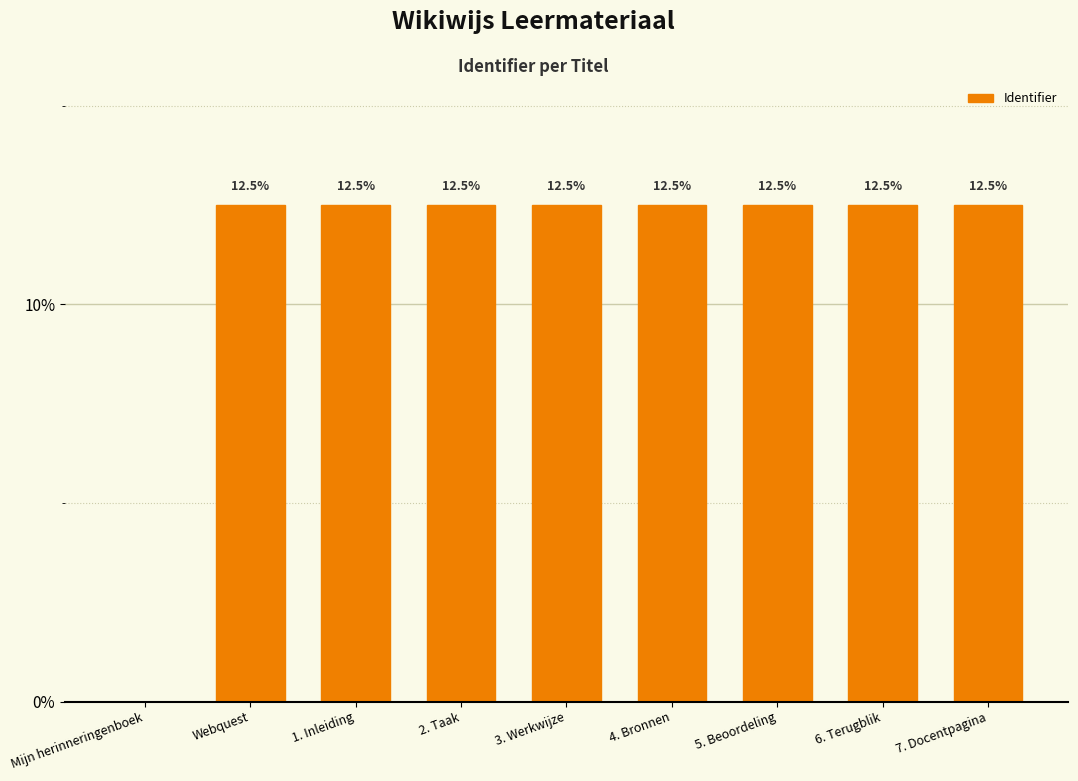

What is the maximum value shown in the chart?

12.5